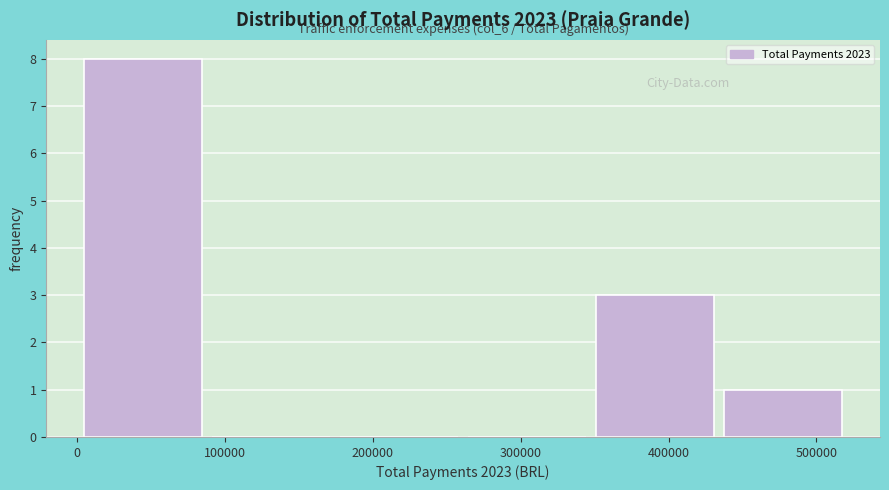

Over which range of the x-axis is the bar tallest?

0 to 90000